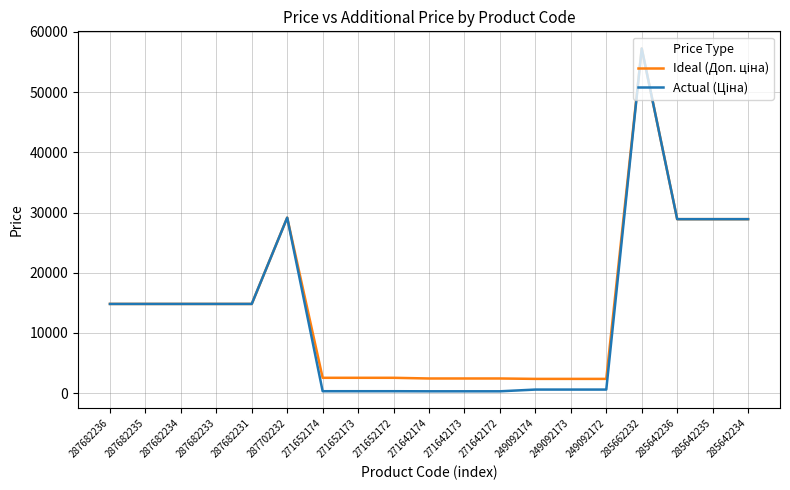

At which category is the sum across all series the highest?

285662232